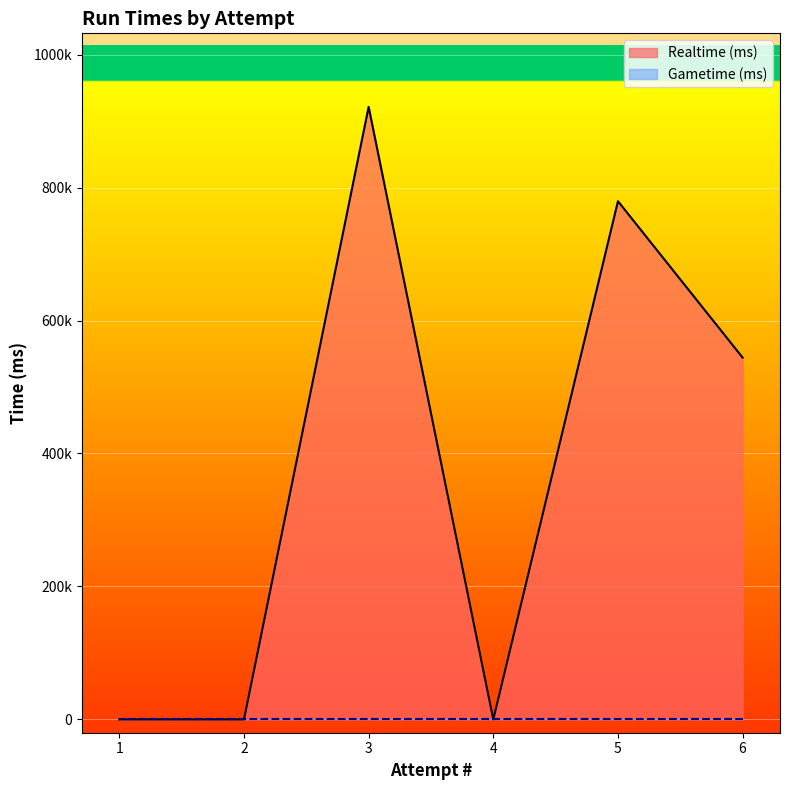

Rank the categories by value from lowest to highest.

4, 2, 1, 6, 5, 3